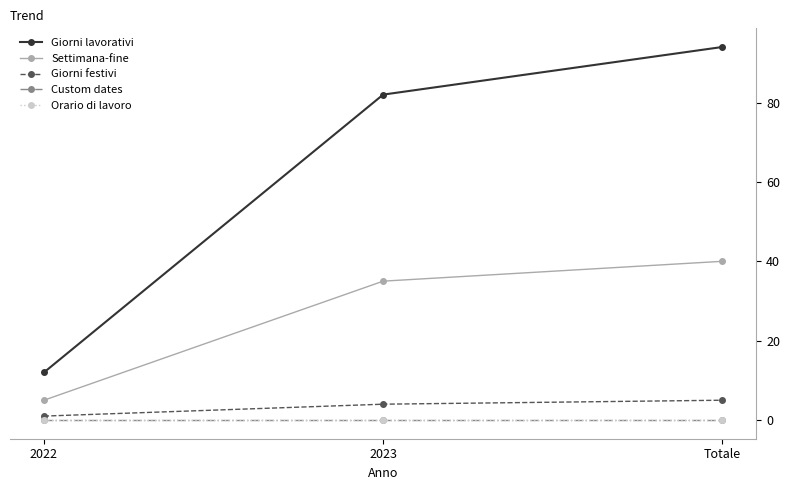

List the series in order of their peak value, lowest first.

Custom dates, Orario di lavoro, Giorni festivi, Settimana-fine, Giorni lavorativi